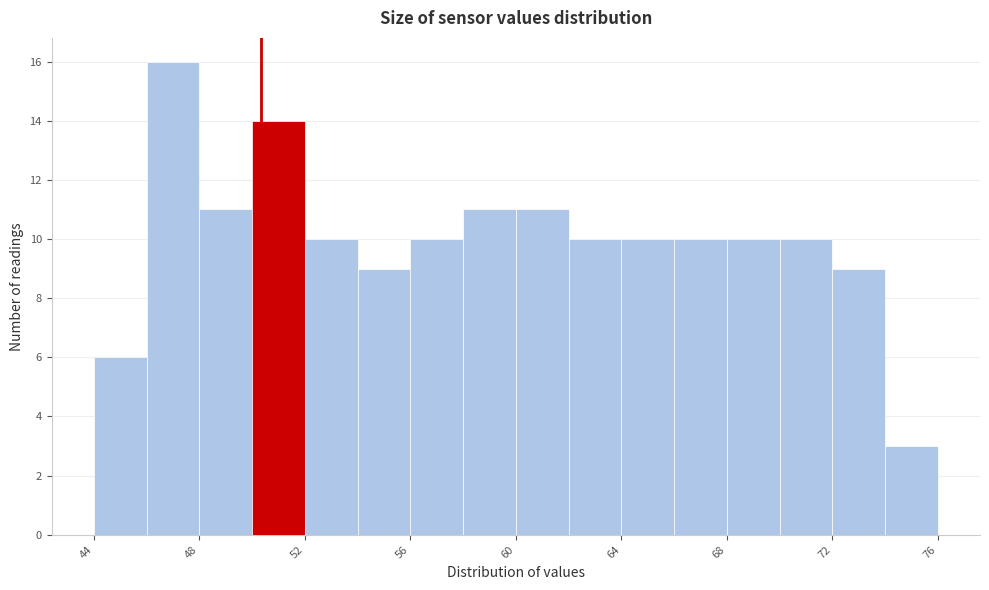

Over which range of the x-axis is the bar tallest?

46 to 48